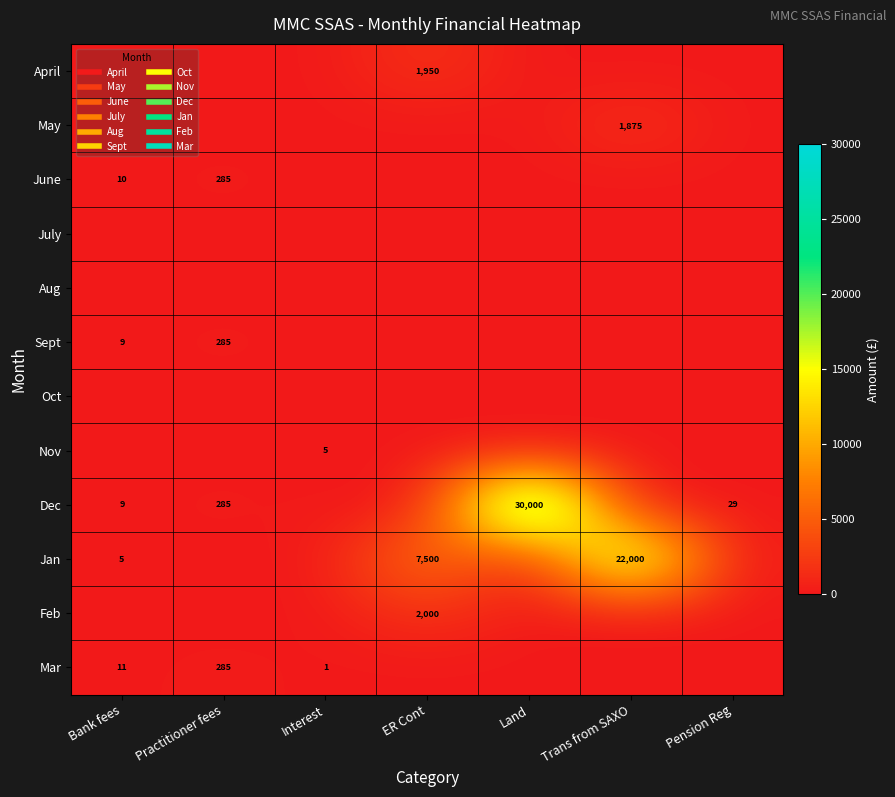

Rank the series by their maximum value, from lowest to highest.

July, Aug, Oct, Nov, June, Sept, Mar, May, April, Feb, Jan, Dec